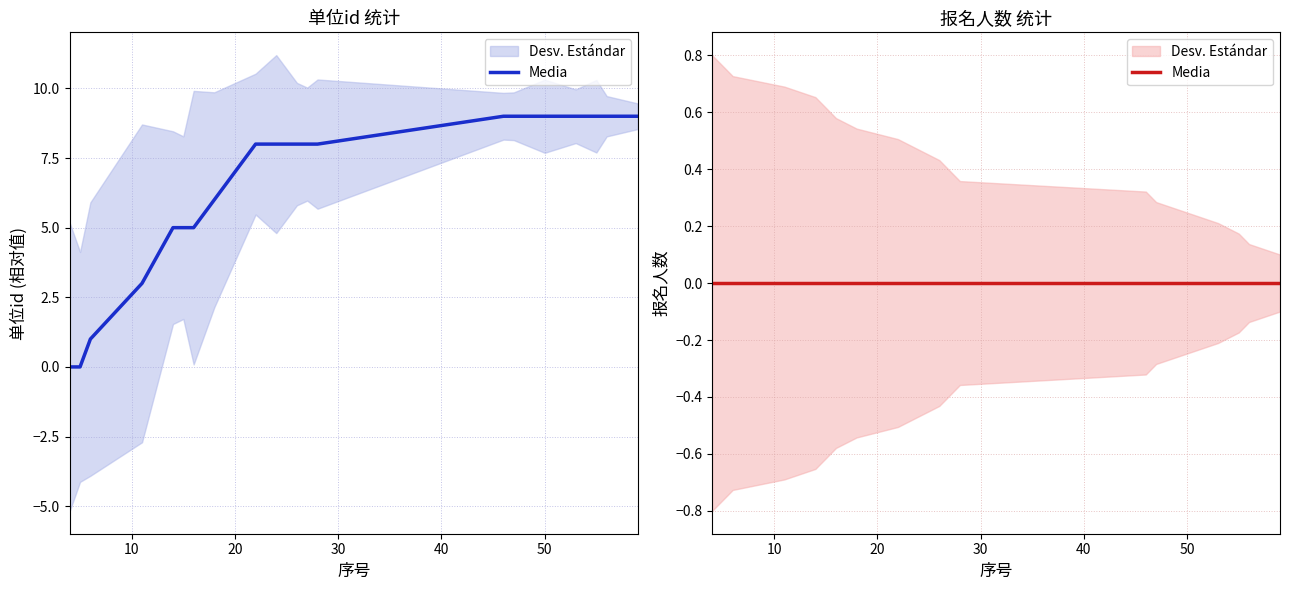

Rank the categories by value from lowest to highest.

4, 5, 6, 11, 14, 15, 16, 18, 22, 24, 26, 27, 28, 46, 47, 50, 53, 55, 56, 59